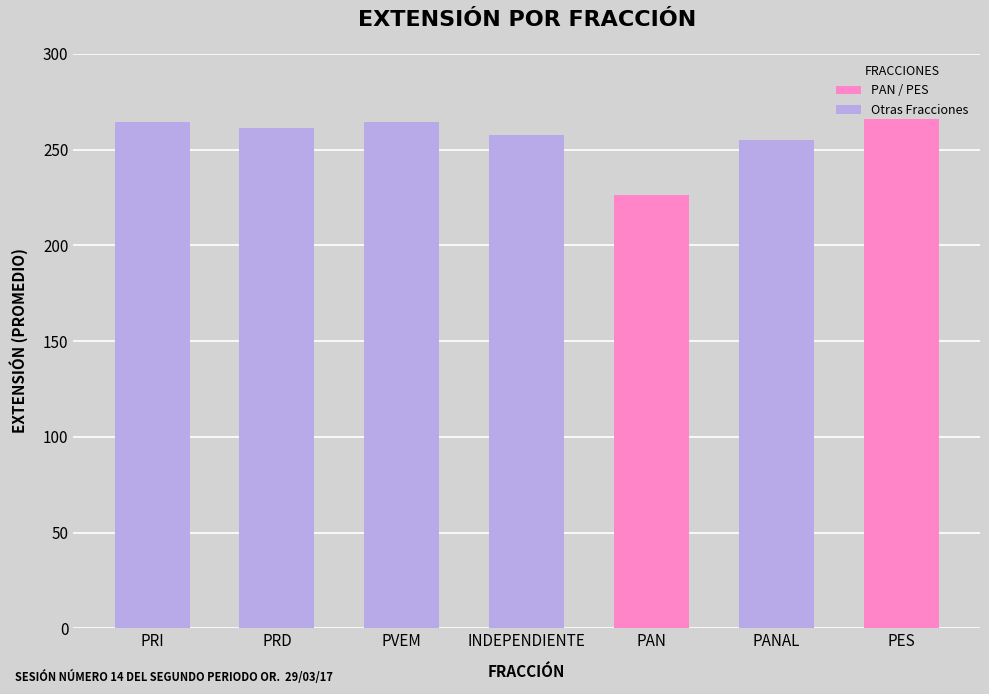

At which label is the value closest to 246?

PANAL